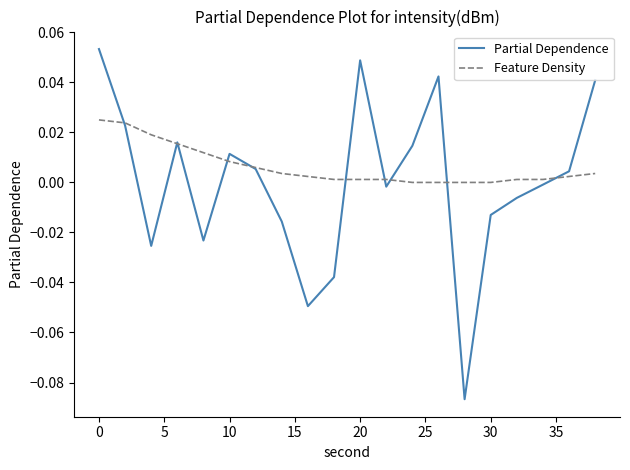

Which series has the largest total across all categories?

Feature Density